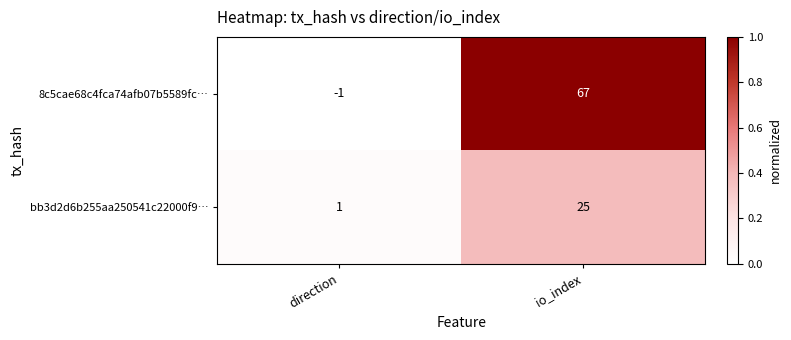

The 8c5cae68c4fca74afb07b5589fc… series shows 21 at io_index. True or false?

False